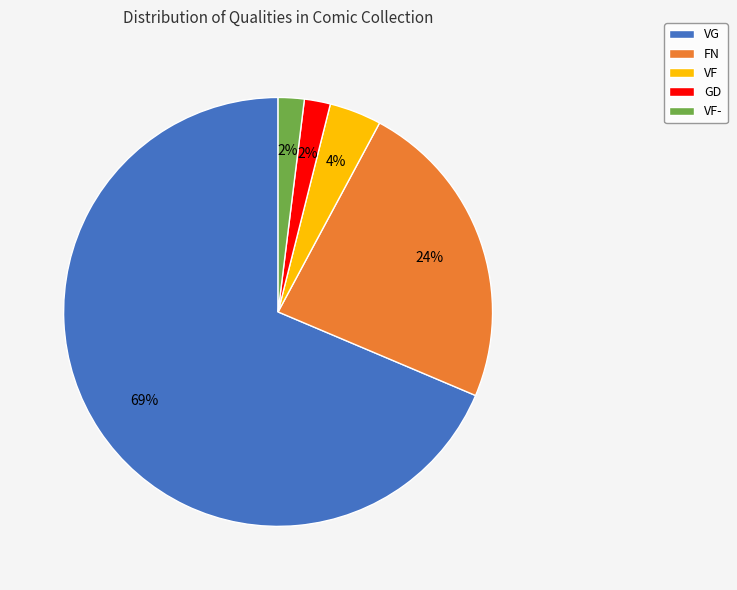

How many segments does this pie chart have?

5